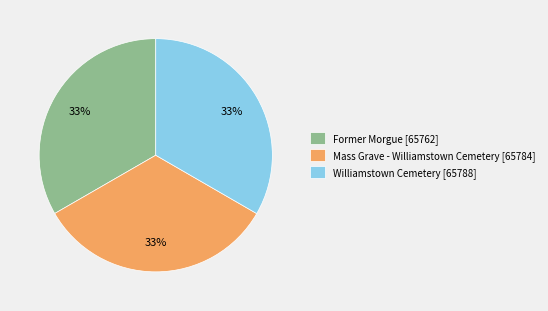

To the nearest percent, what is the combined percentage of Mass Grave - Williamstown Cemetery [65784] and Williamstown Cemetery [65788]?

67%